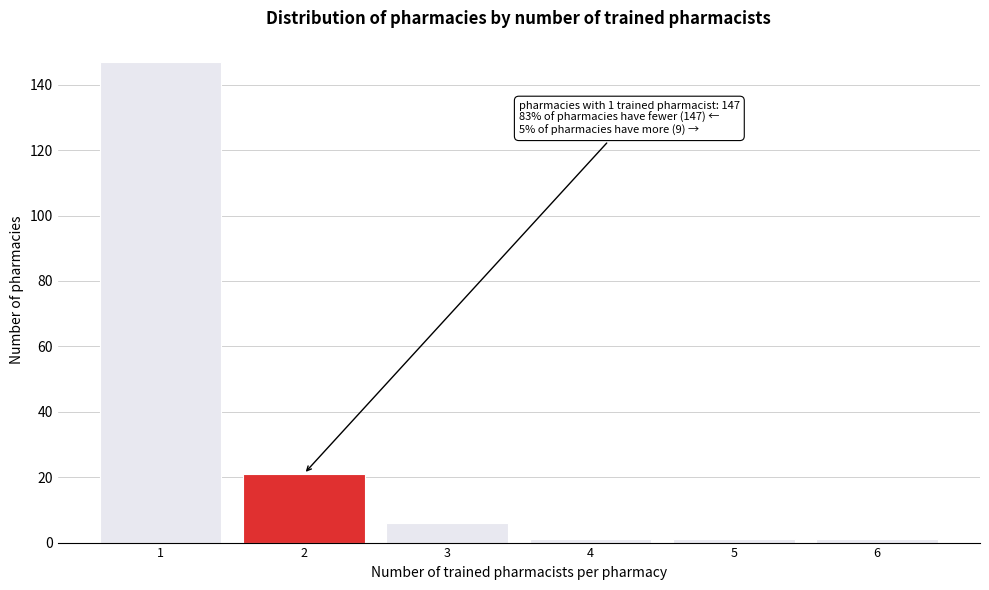

Reading left to right, extract all data points from this chart.

147	21	6	1	1	1